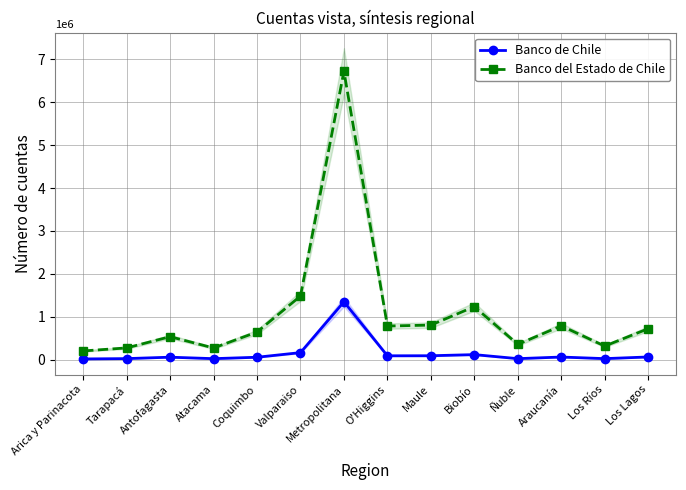

List the series in order of their overall mean, lowest first.

Banco de Chile, Banco del Estado de Chile